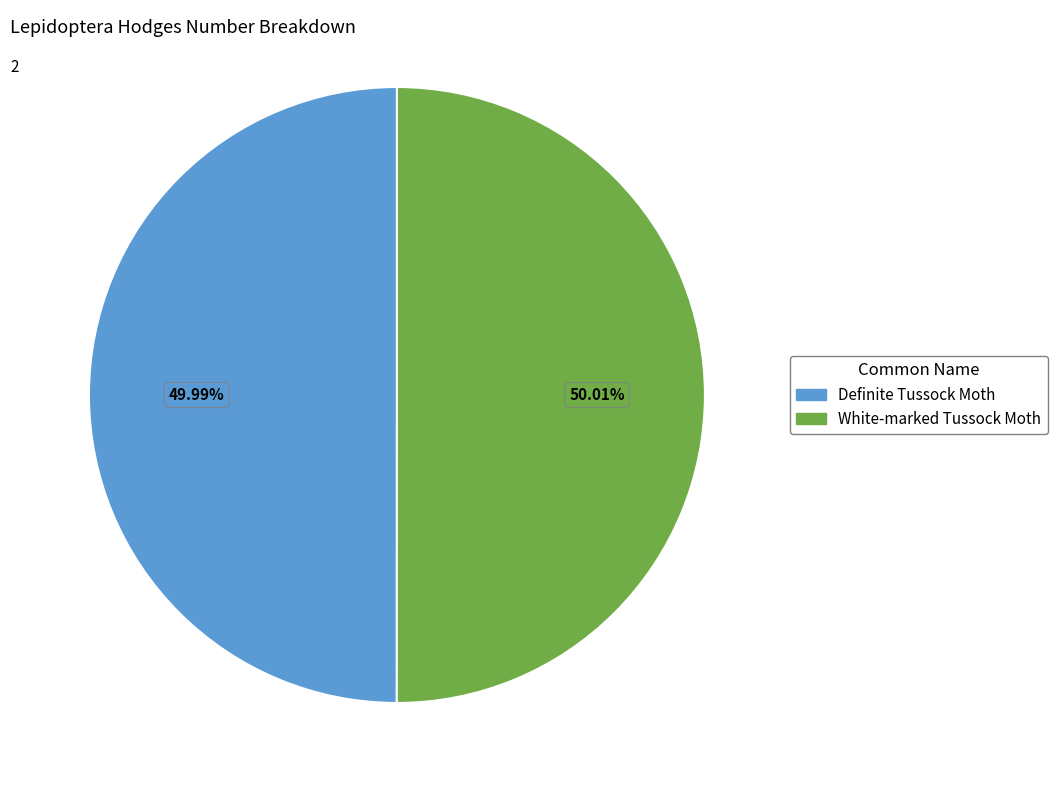

Is there any slice that represents more than half of the pie?

Yes